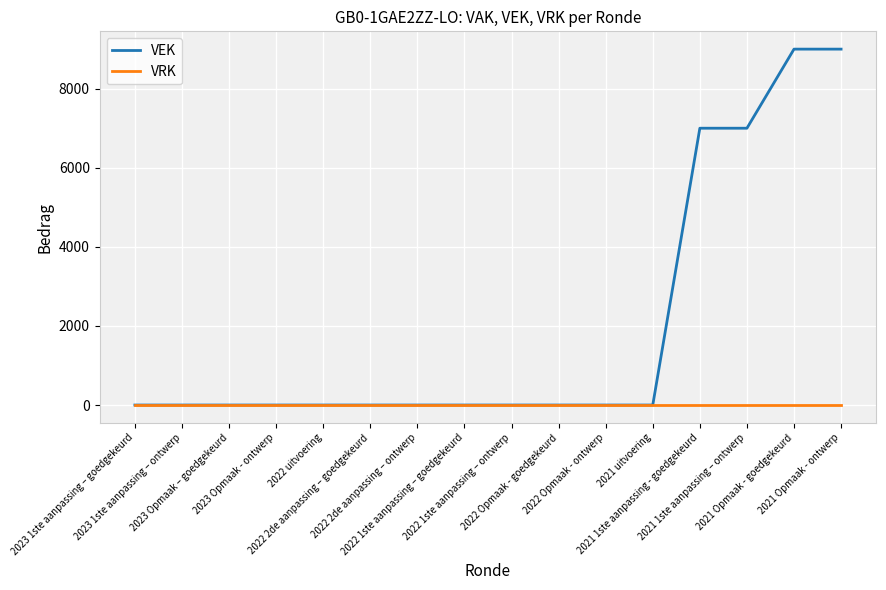

List the series in order of their overall mean, highest first.

VEK, VRK